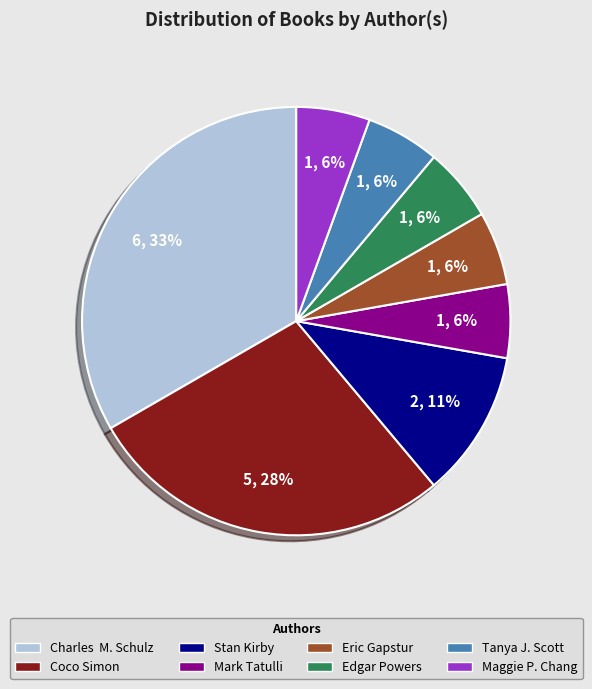

Is there any slice that represents more than half of the pie?

No